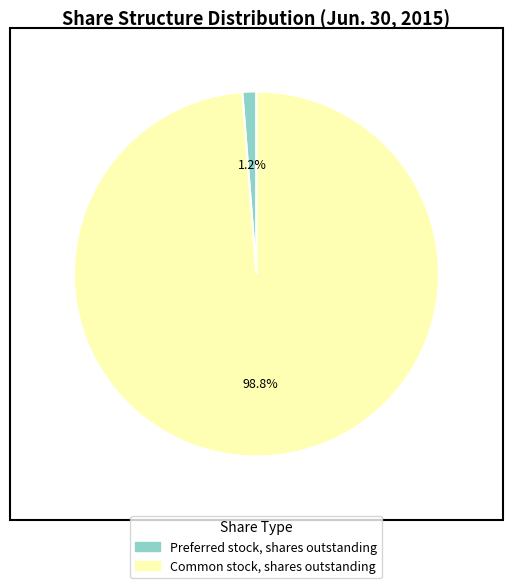

Does Preferred stock, shares outstanding account for over 50% of the chart?

No